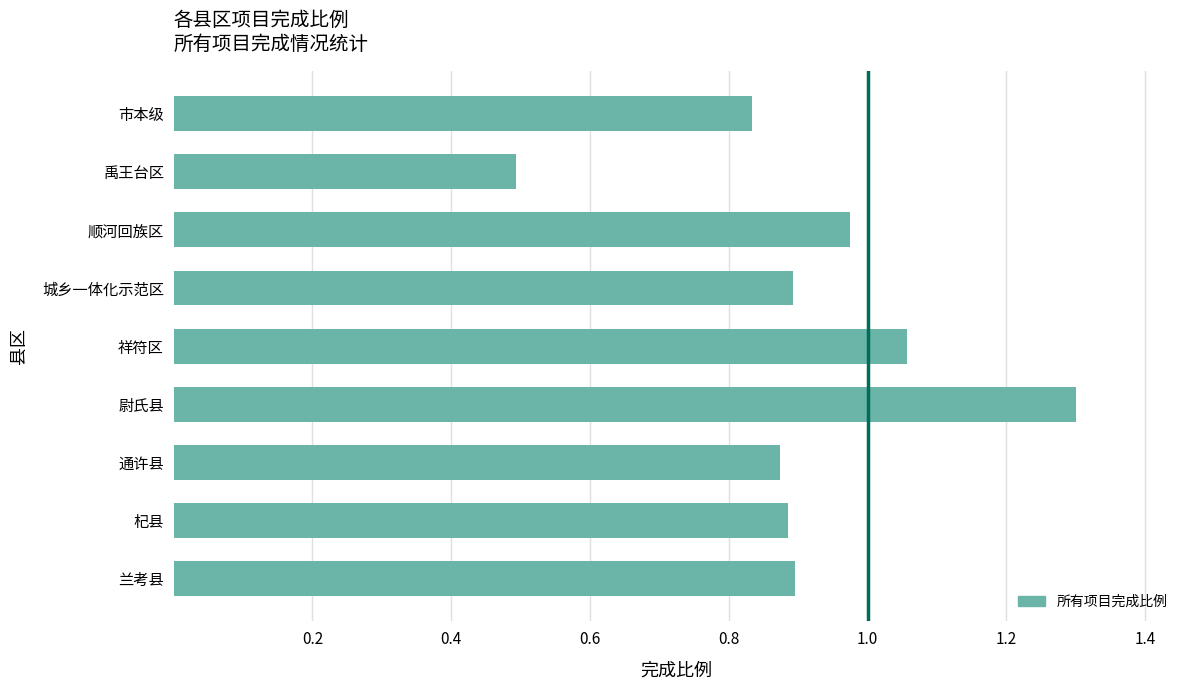

What is the sum of the values at 杞县 and 顺河回族区?

1.9